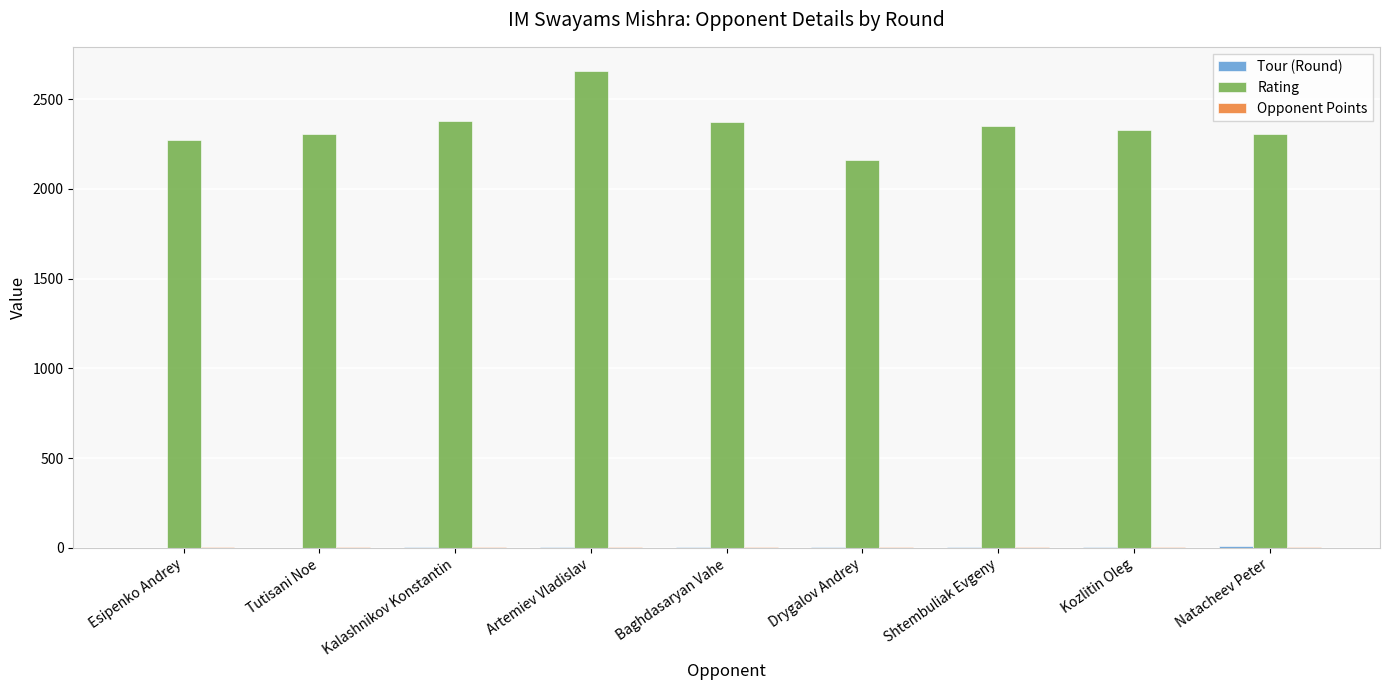

What is the sum of all Rating values?

21141.0